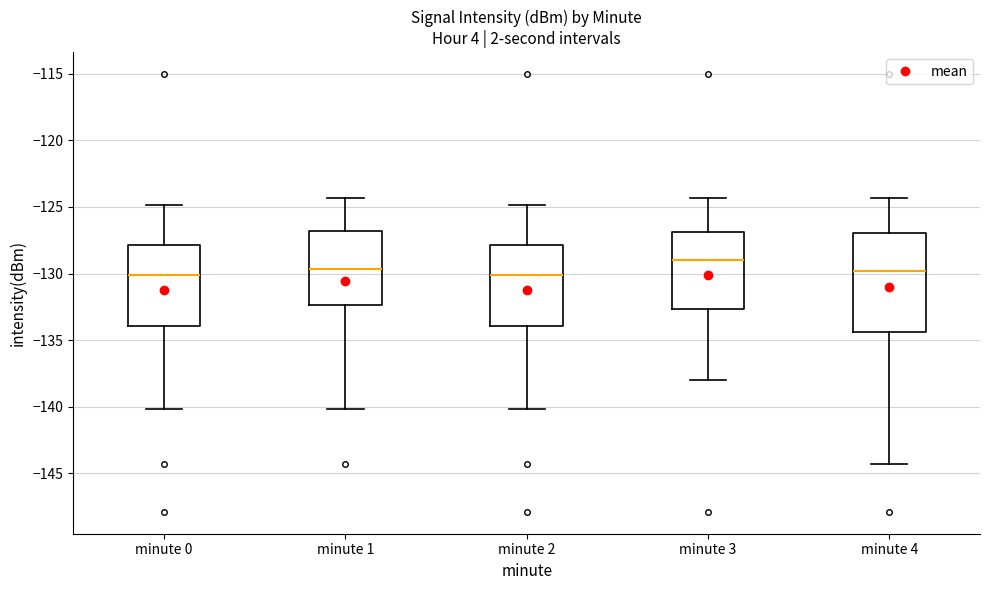

Reading left to right, read every box against the y-axis: the position of its median line, the range the box covers, and the ends of its whiskers. The values are not printed on the chart, so give them approximately, as read against the axis.

minute 0: median -130.0, box -134.0 to -128.0, whiskers -140.0 to -125.0
minute 1: median -129.5, box -132.5 to -127.0, whiskers -140.0 to -124.5
minute 2: median -130.0, box -134.0 to -128.0, whiskers -140.0 to -125.0
minute 3: median -129.0, box -132.5 to -127.0, whiskers -138.0 to -124.5
minute 4: median -130.0, box -134.5 to -127.0, whiskers -144.5 to -124.5